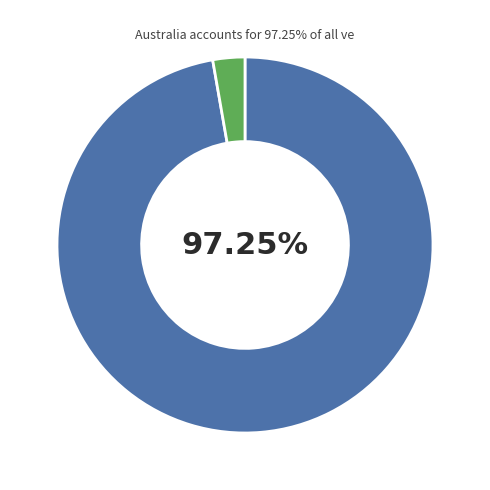

Is there any slice that represents more than half of the pie?

Yes